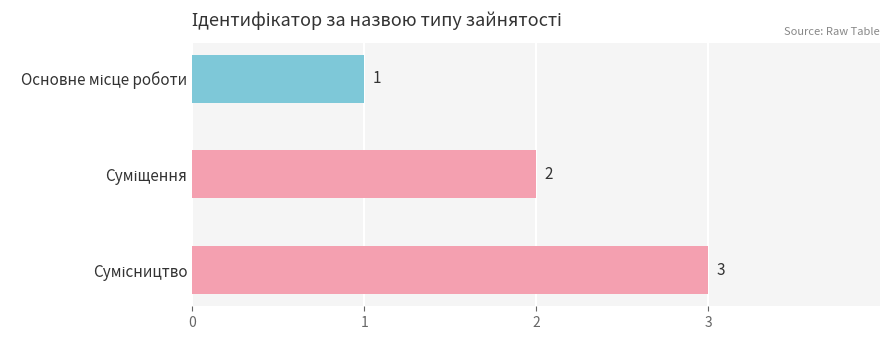

Count the values in the range 1 to 3.

3